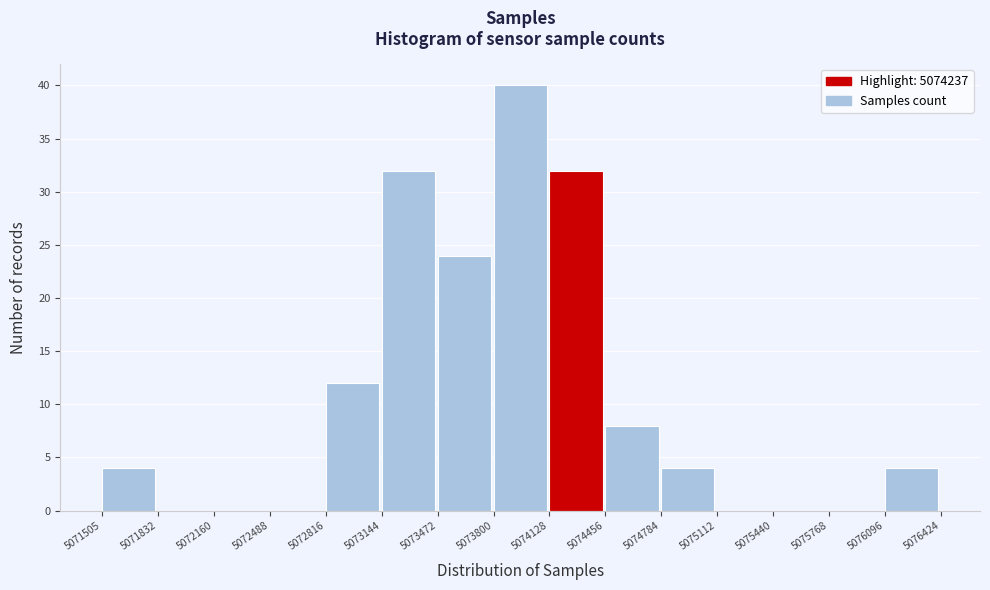

Which range on the x-axis has the tallest bar?

5073800 to 5074128